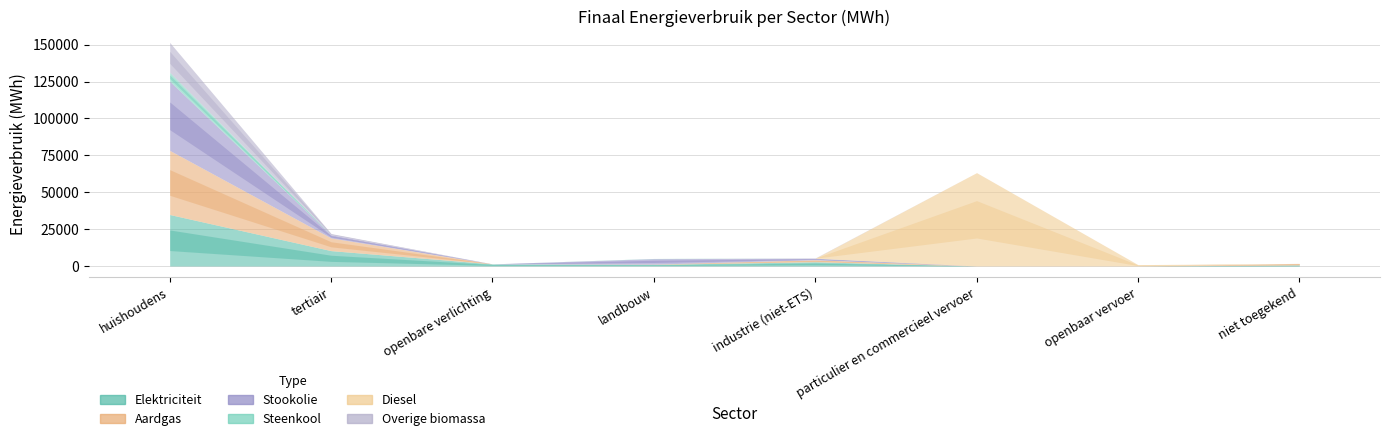

Is it true that Overige biomassa equals 0.0 at niet toegekend?

True